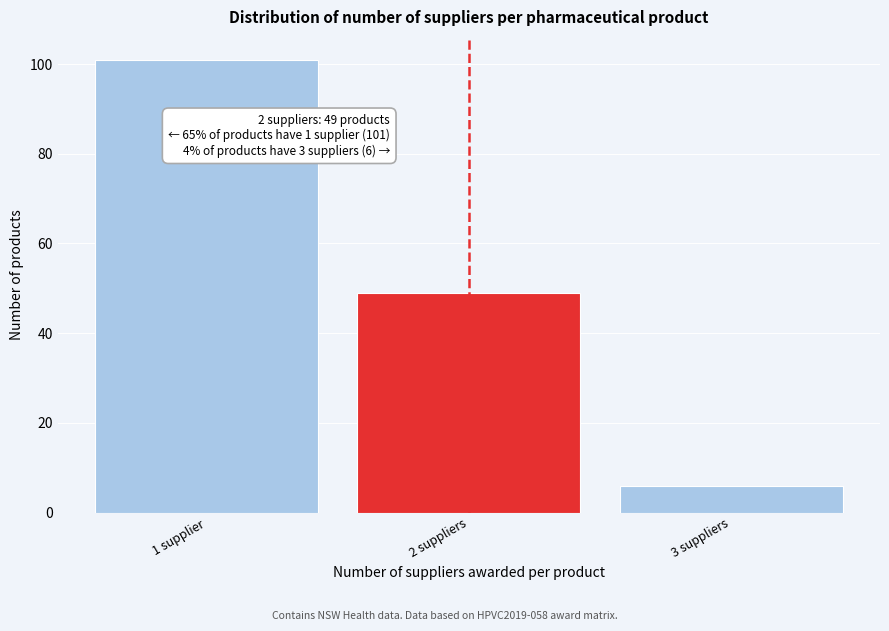

Reading left to right, list all the values displayed in this chart.

1 supplier=101	2 suppliers=49	3 suppliers=6